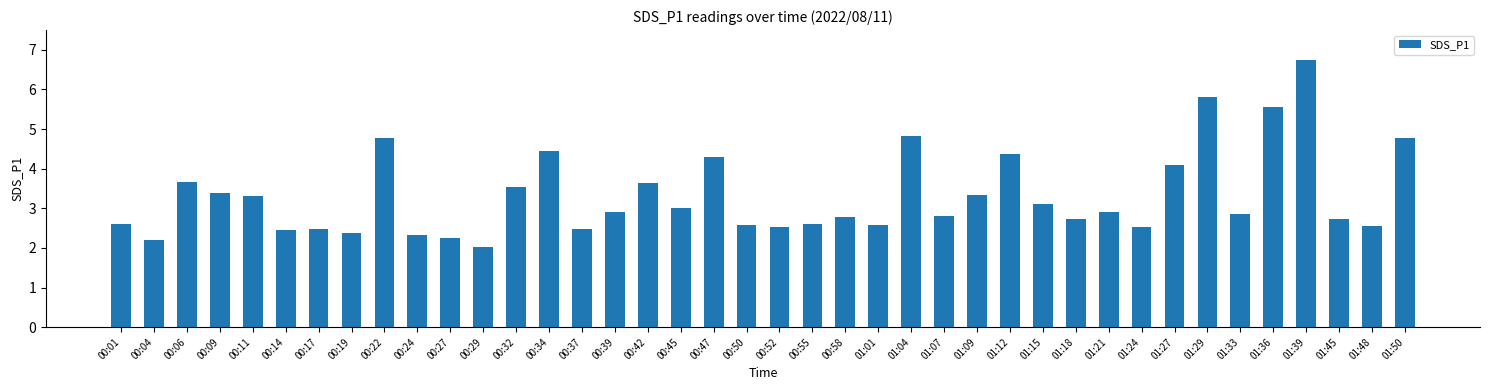

Does the chart contain any negative values?

No